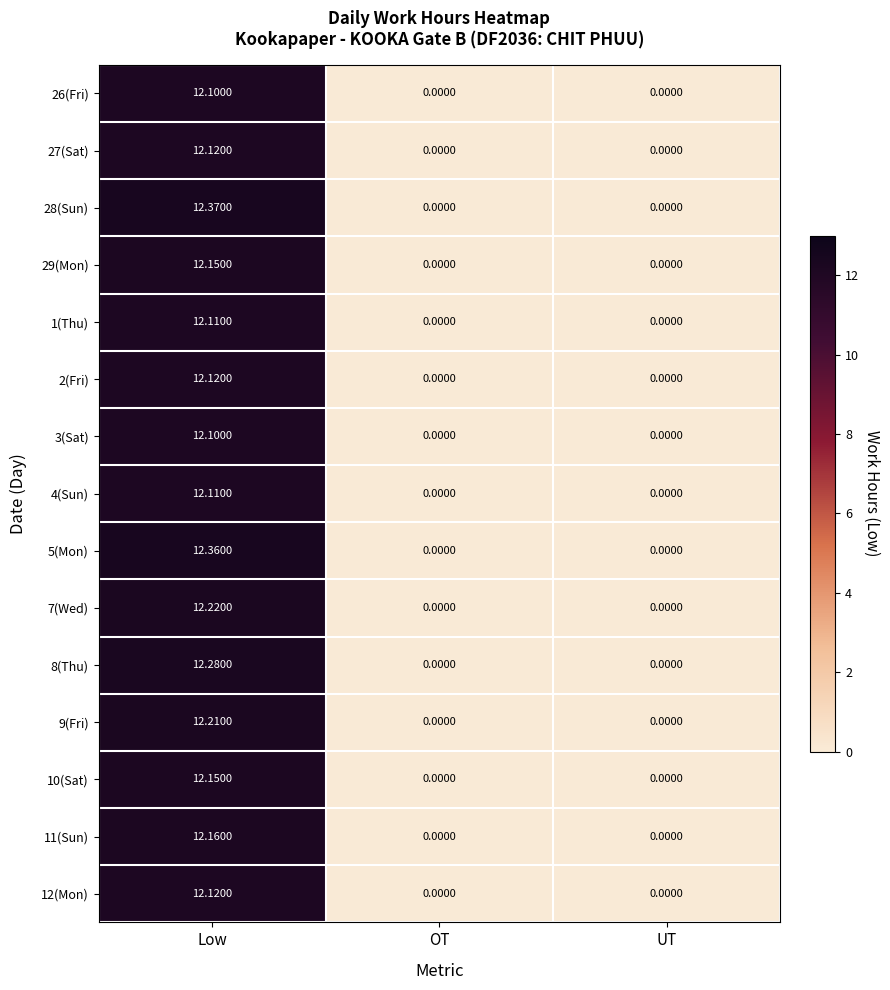

What is the maximum value shown in the chart?

12.4